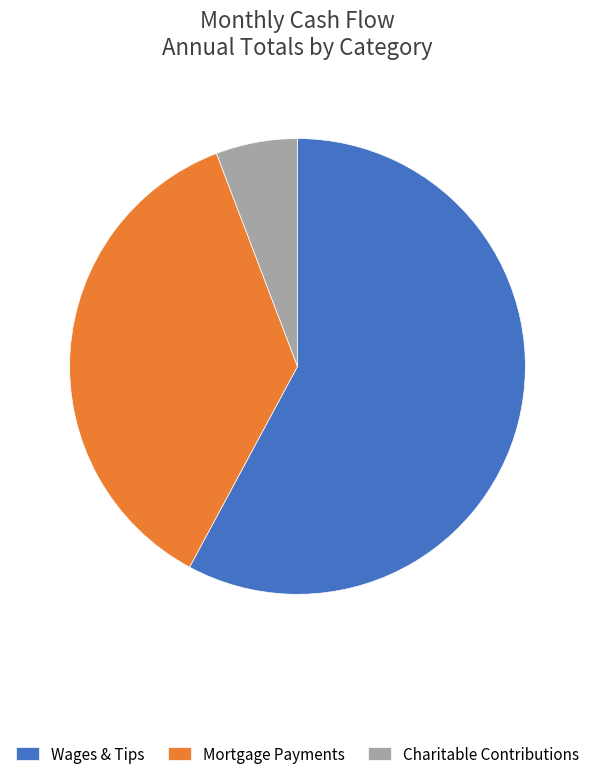

Rank the categories by value from lowest to highest.

Charitable Contributions, Mortgage Payments, Wages & Tips